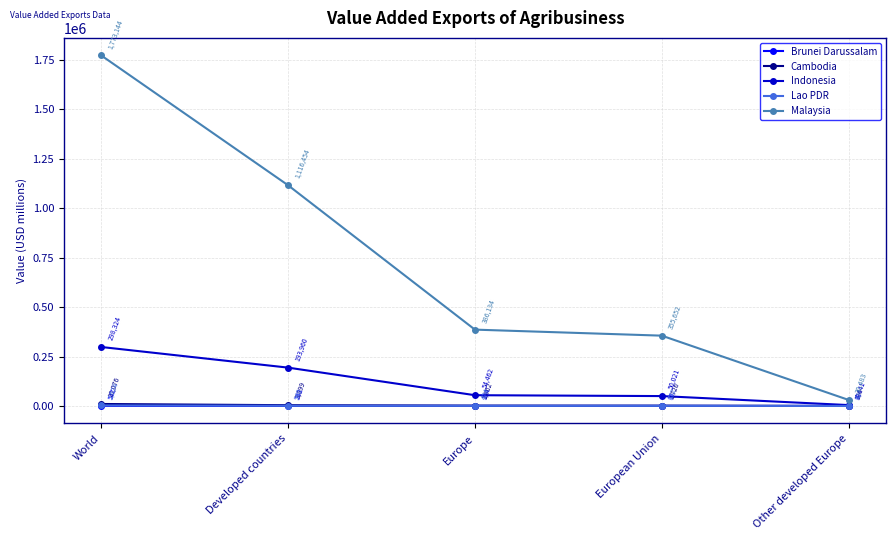

True or false: Cambodia and Malaysia cross at least once.

False